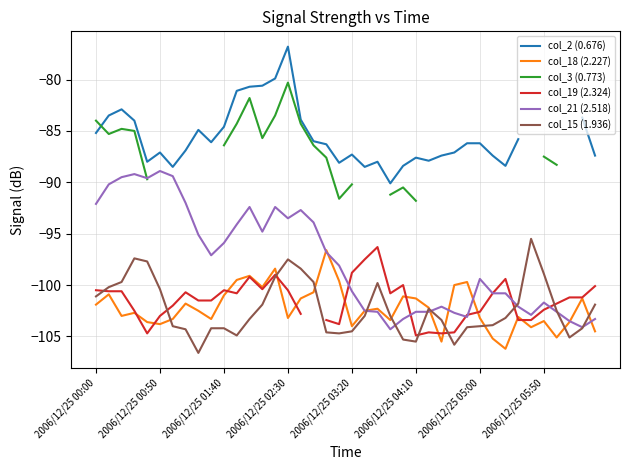

The value of col_18 (2.227) at 8 is -102.5. True or false?

True